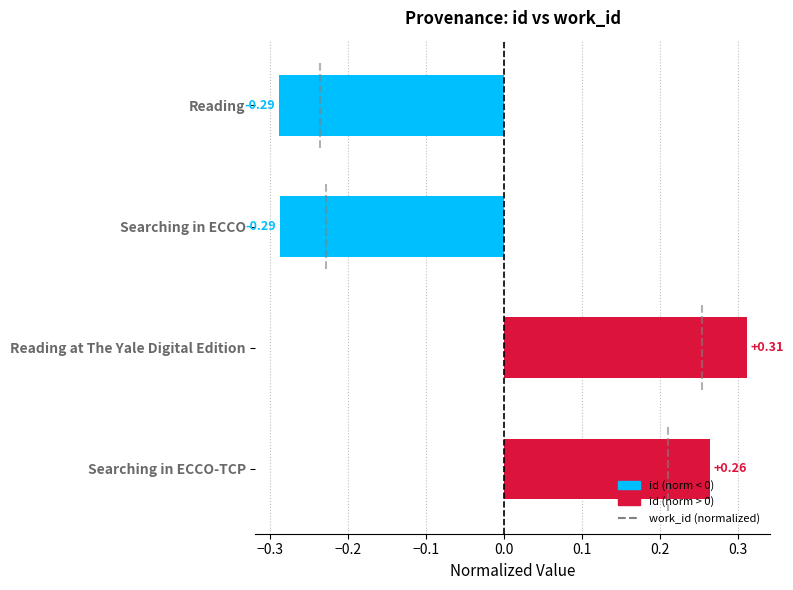

What is the change in value from Reading to Searching in ECCO-TCP?

+0.6